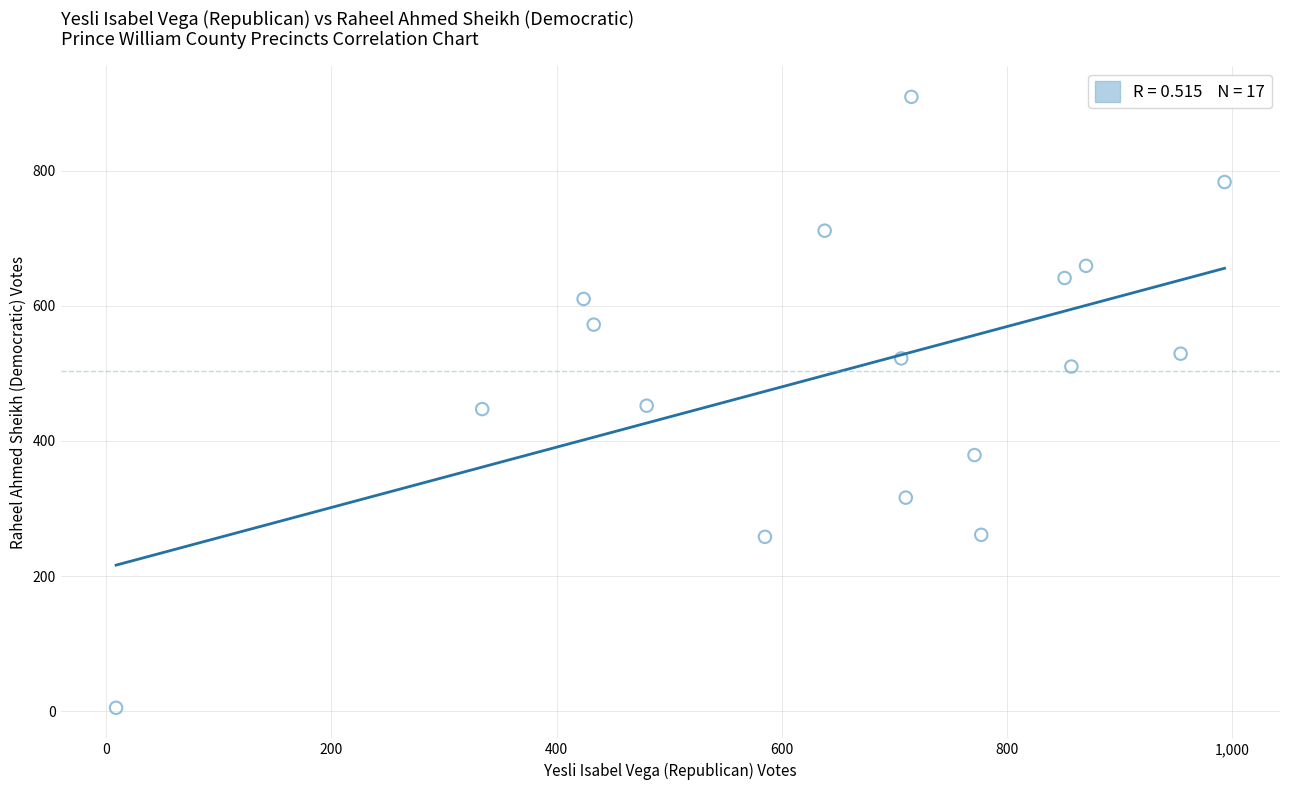

What is the range of X values (max minus min)?

984